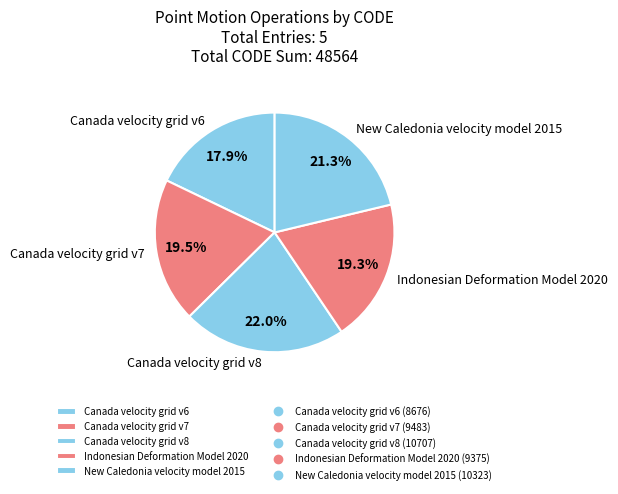

To the nearest percent, what portion does Indonesian Deformation Model 2020 represent?

19%